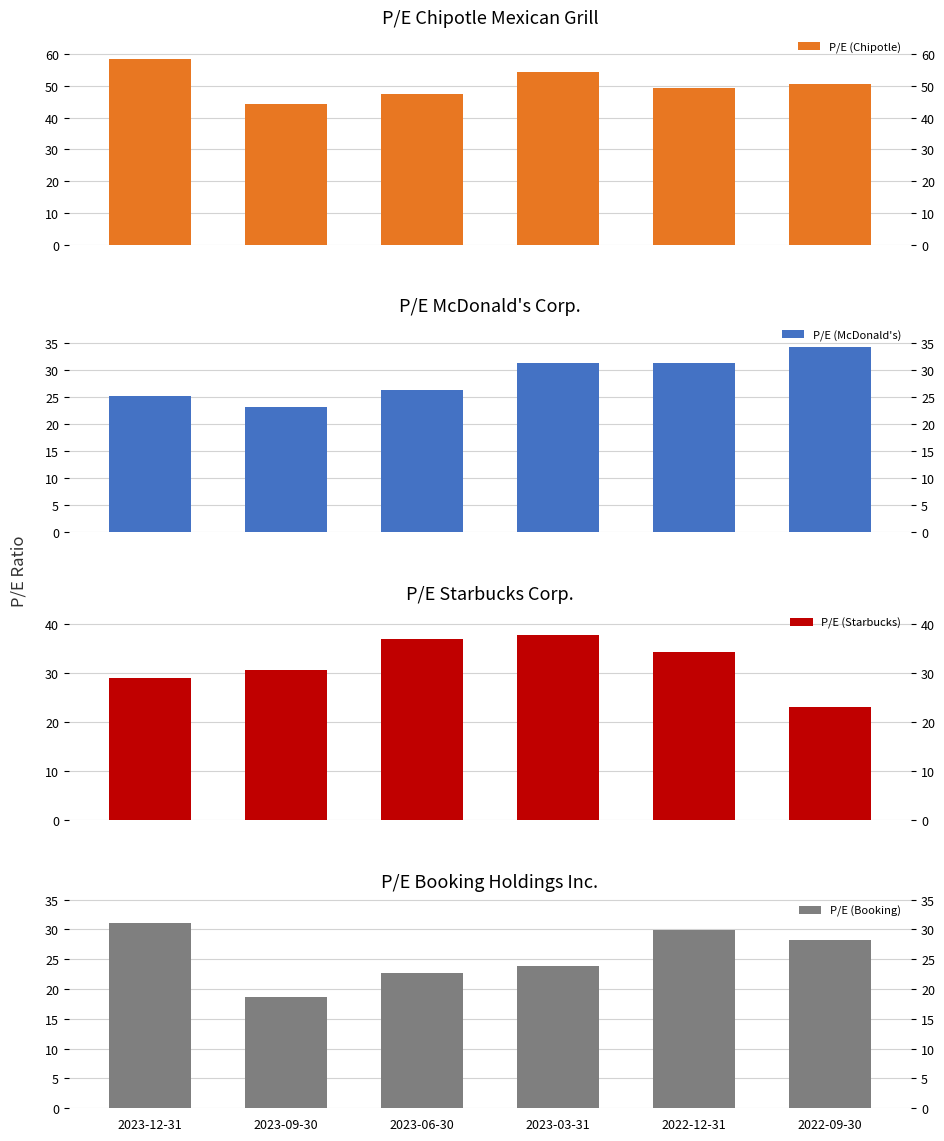

At which category is the sum across all series the highest?

2023-03-31